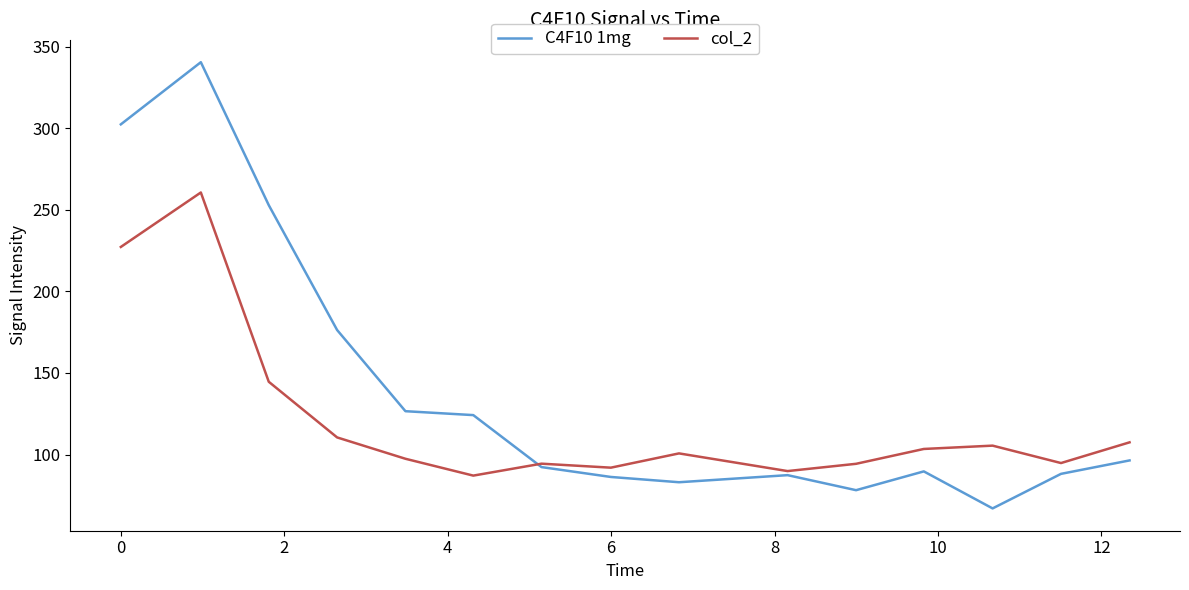

Which series has the largest range (max minus min)?

C4F10 1mg